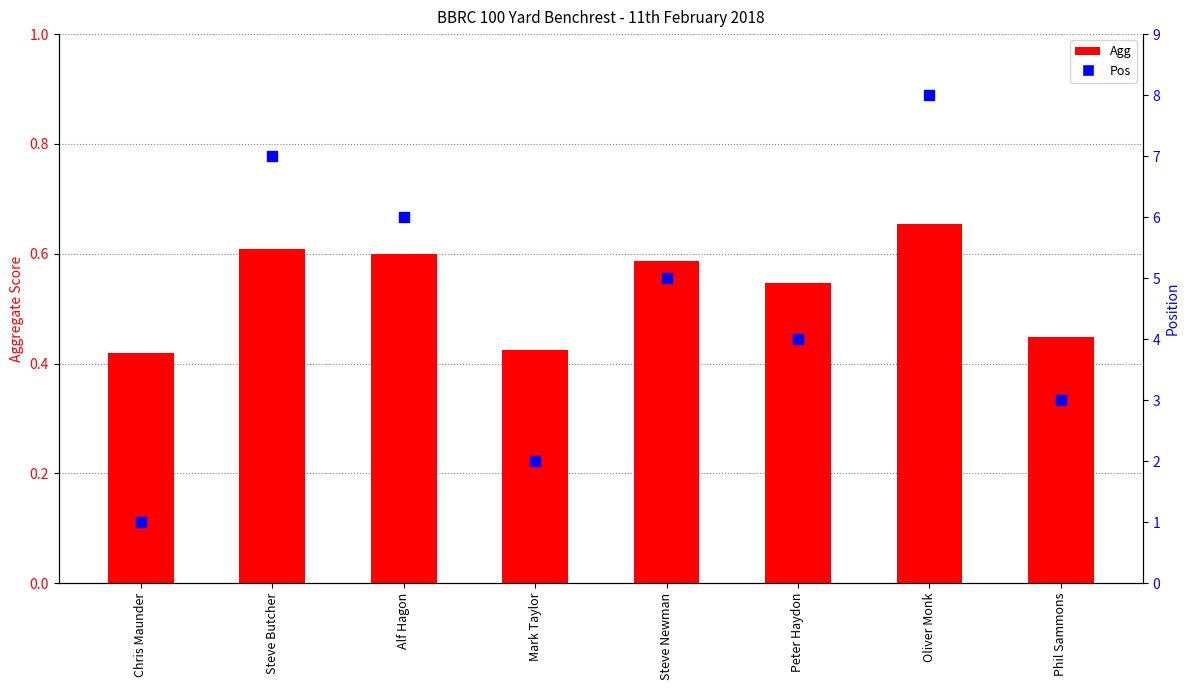

Which series has the widest spread of Y values?

Pos